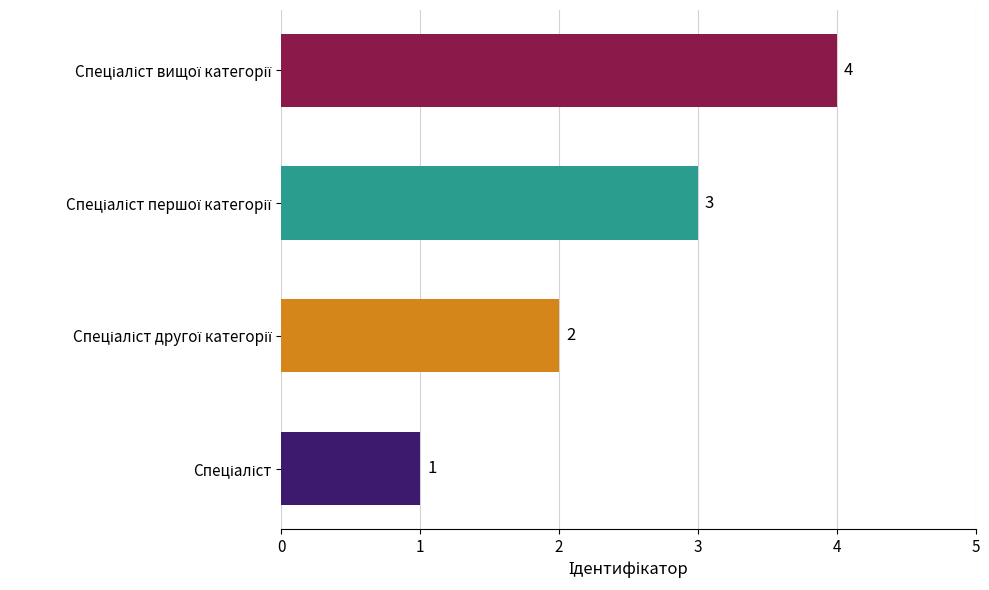

Count the values in the range 2 to 4.

3